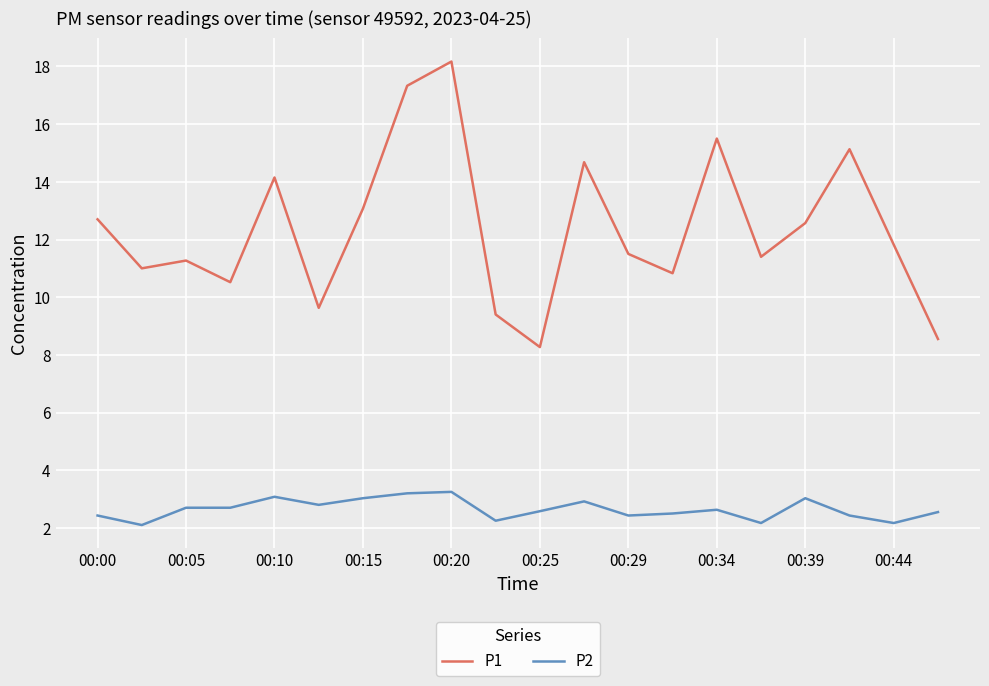

Which series has the largest total across all categories?

P1